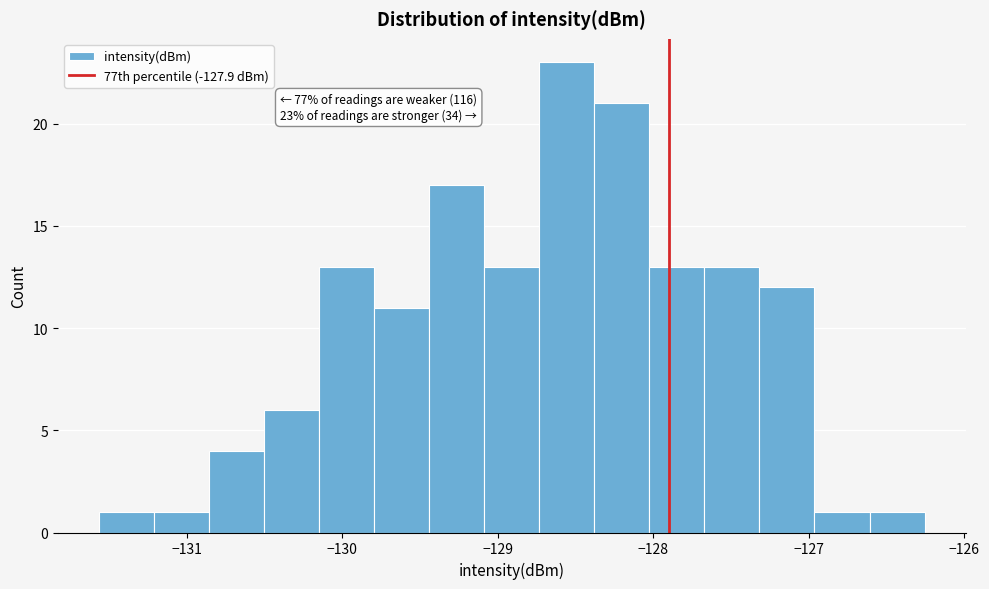

Read against the x-axis, roughly where is the centre of the tallest bar?

-128.6